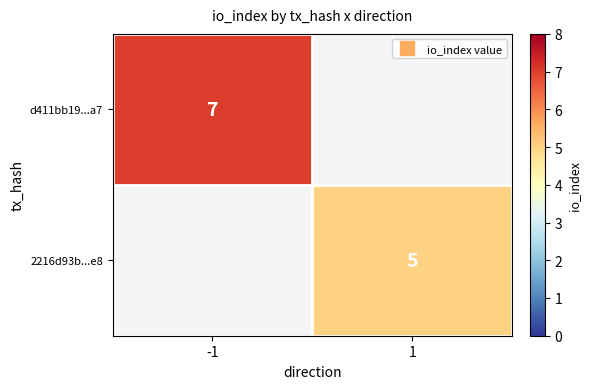

What value does the d411bb19...a7 series have at -1?

7.0